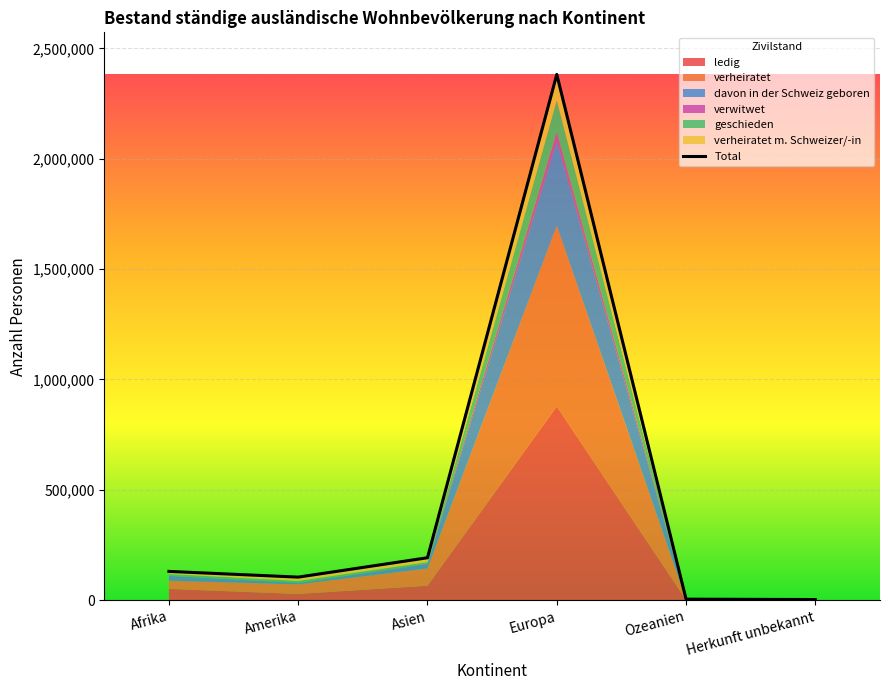

List the labels in order of value, largest first.

Europa, Asien, Afrika, Amerika, Ozeanien, Herkunft unbekannt